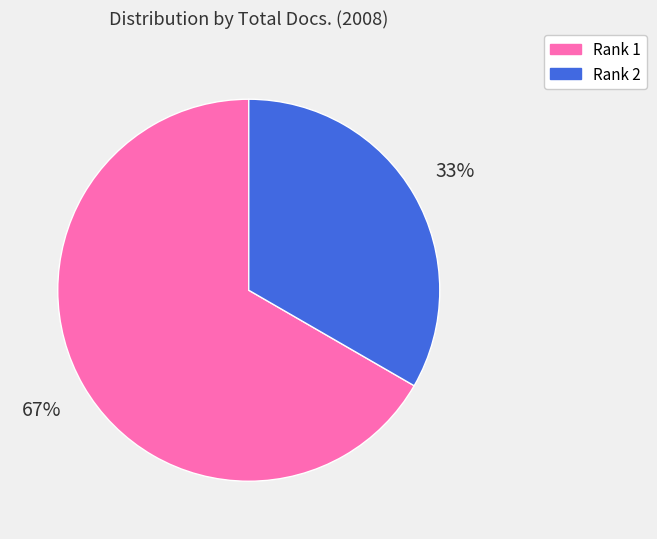

Count the number of slices in the pie.

2